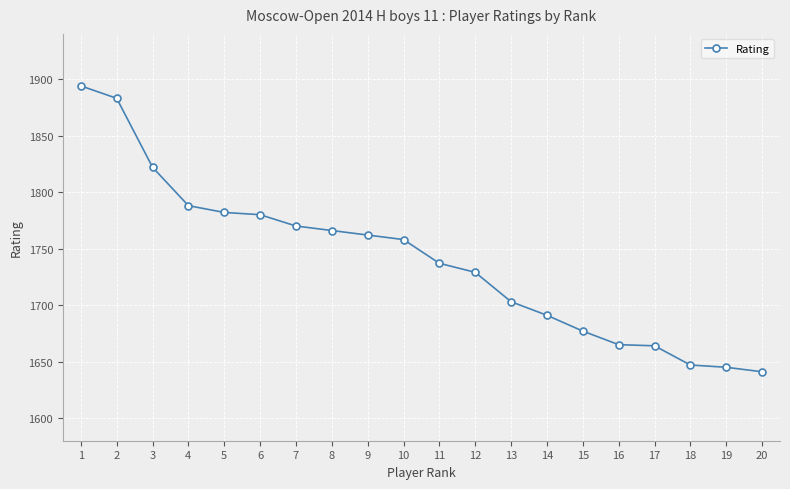

What value does the data have at 20, to the nearest 10?

1640